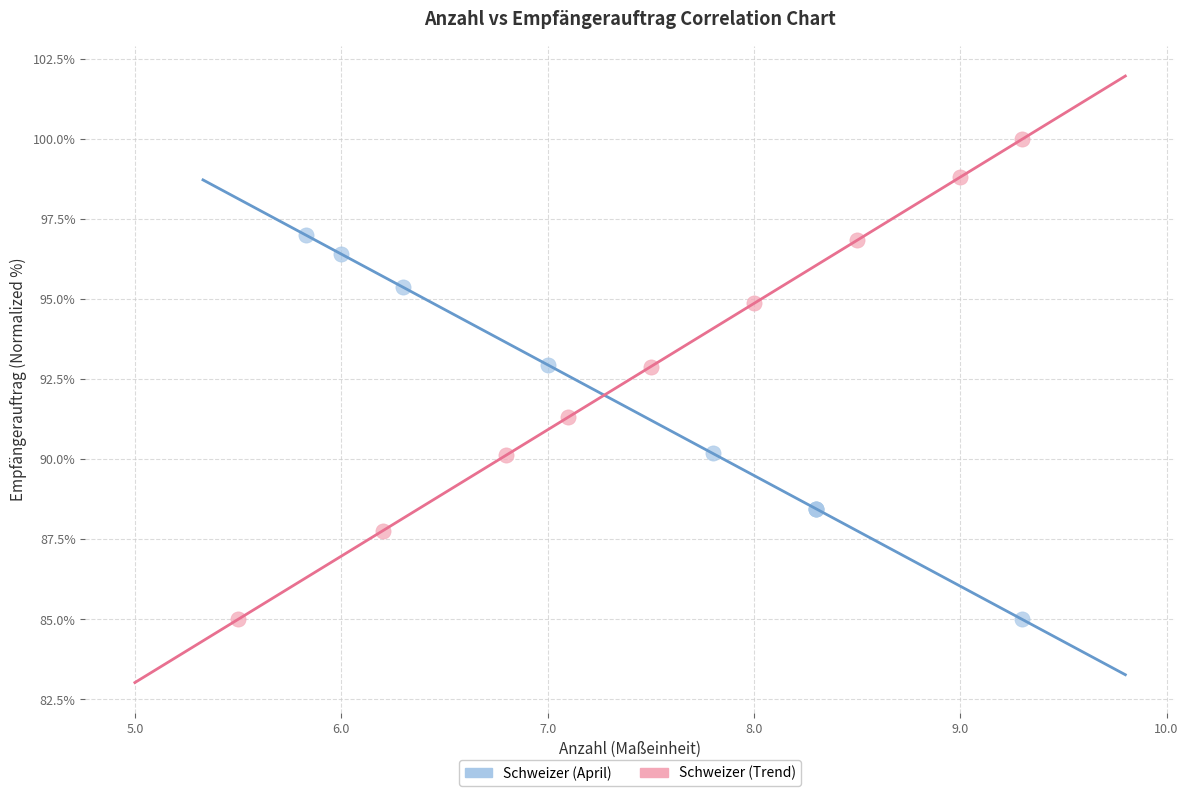

What are all the series names shown in the legend?

Schweizer (April), Schweizer (Trend)